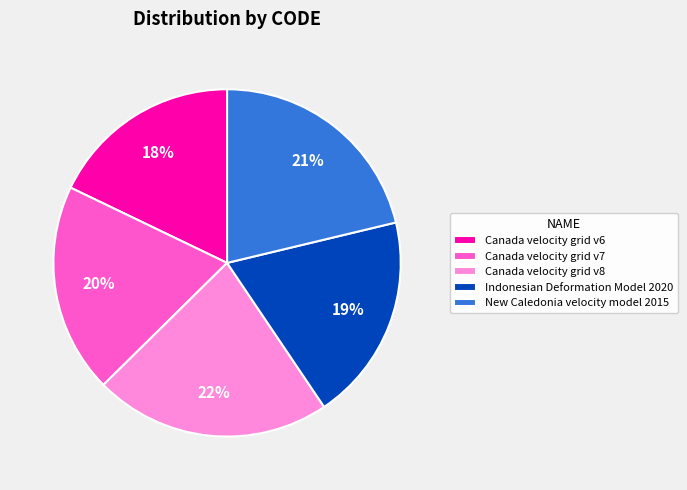

Does Canada velocity grid v8 account for over 50% of the chart?

No